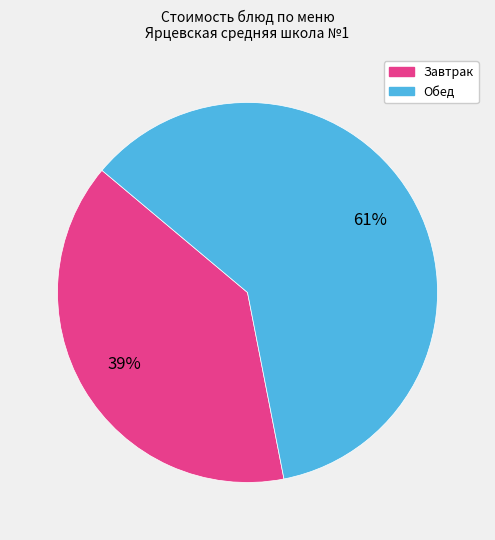

Is there a majority slice in this chart?

Yes